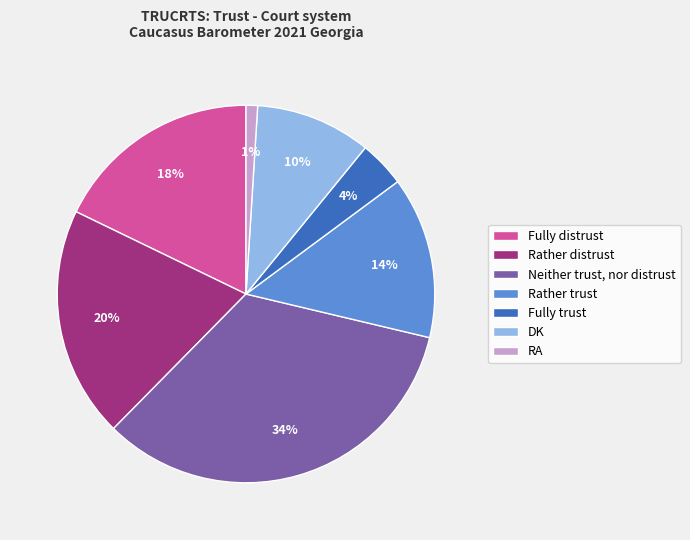

Is there a majority slice in this chart?

No